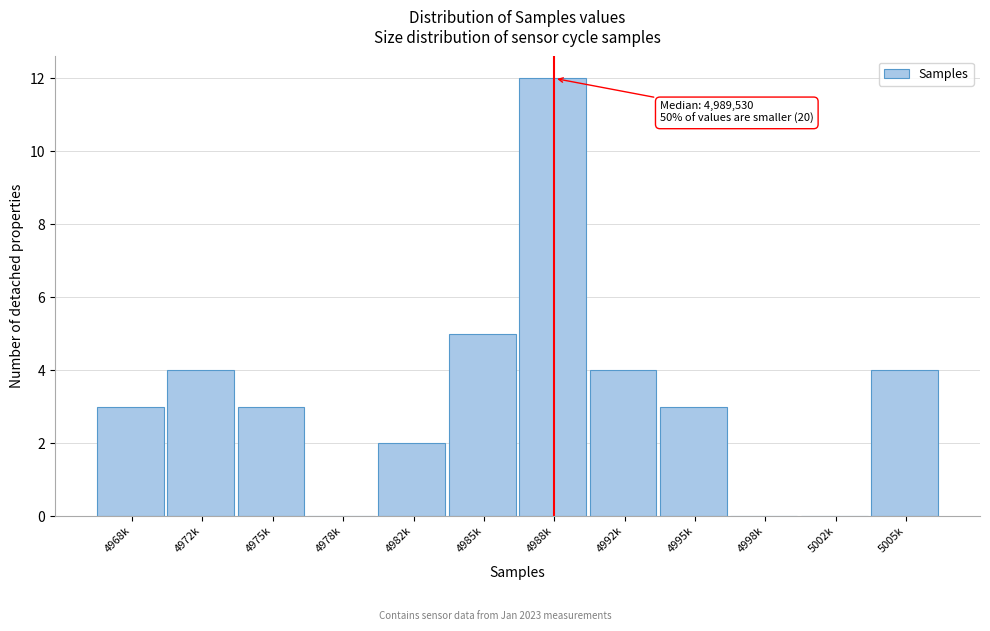

Reading left to right, extract all data points from this chart.

4968k=3	4972k=4	4975k=3	4978k=0	4982k=2	4985k=5	4988k=12	4992k=4	4995k=3	4998k=0	5002k=0	5005k=4